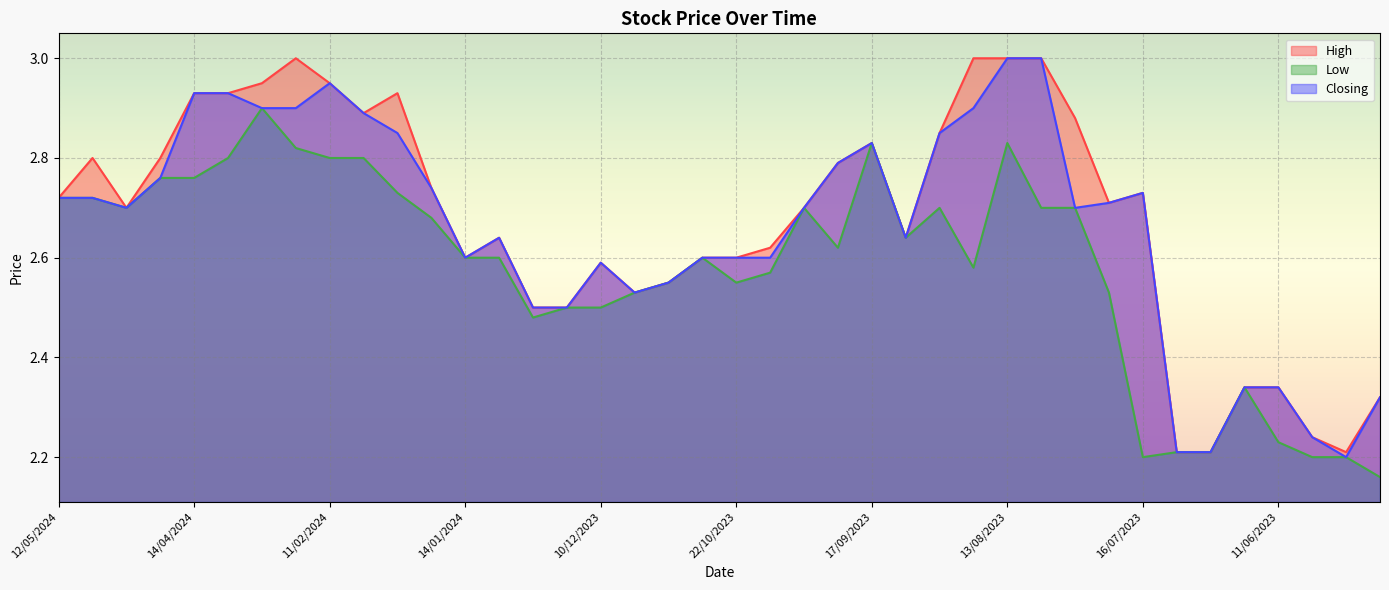

What is the difference between the second highest and second lowest values in the High series?

0.8